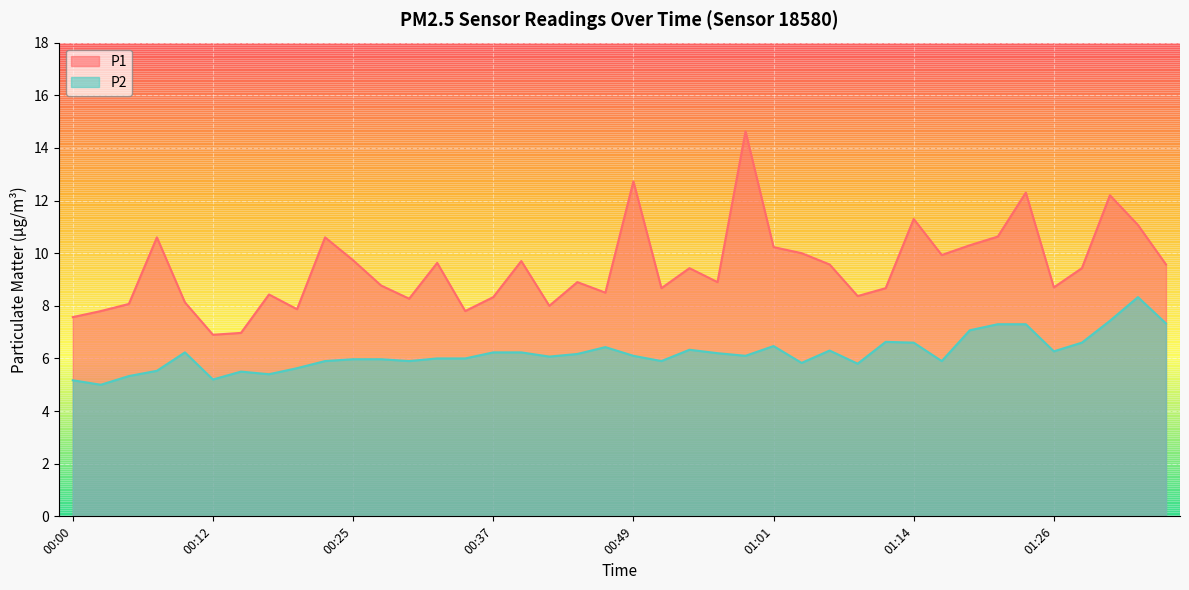

What is the maximum value shown in the chart?

14.6